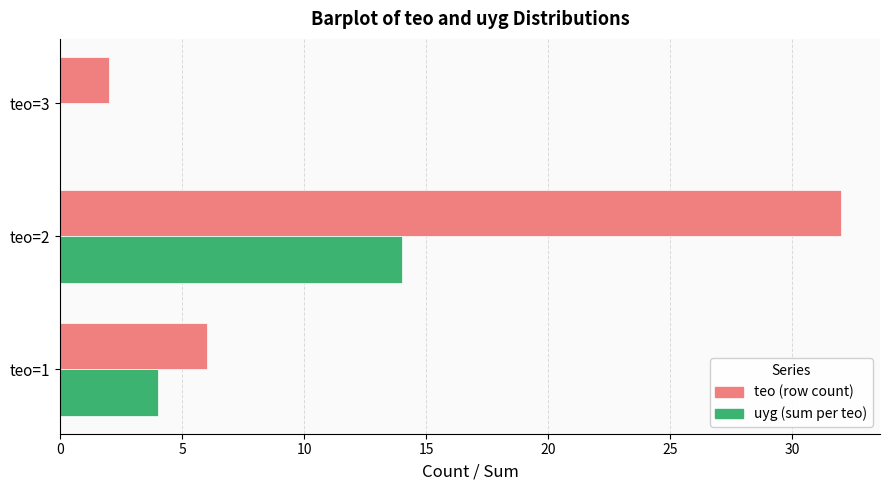

How many distinct data groups are displayed?

2